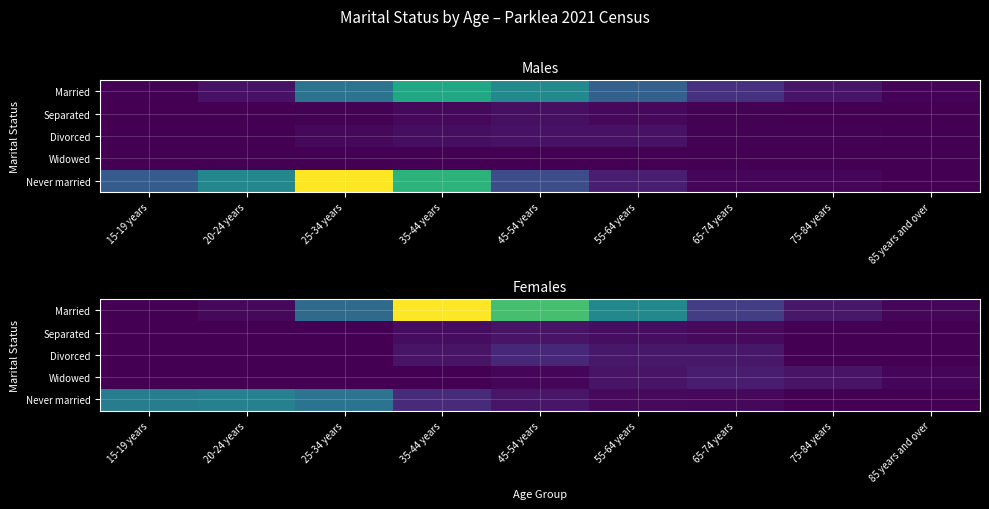

Is the value of Married at 35-44 years greater than the value of Never married at 75-84 years?

Yes